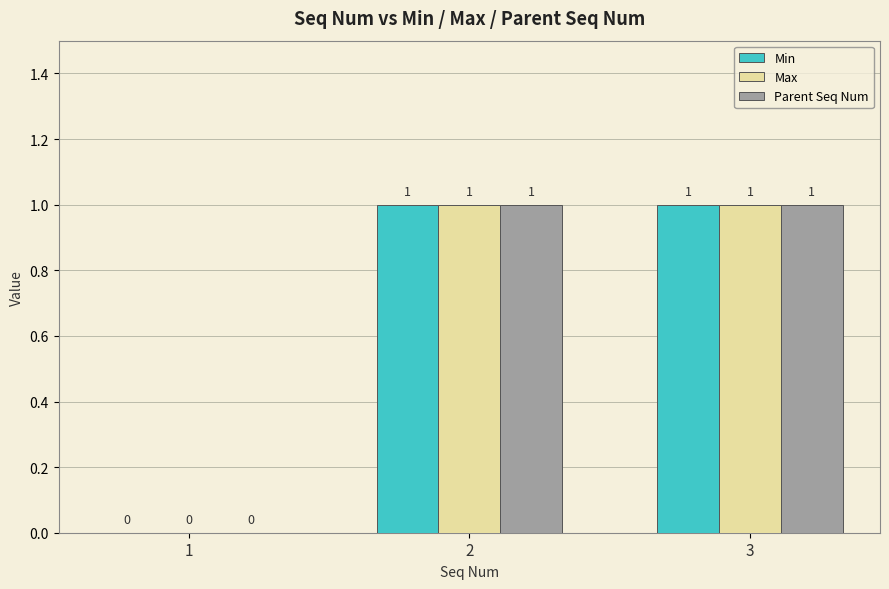

How many groups of bars are there?

3